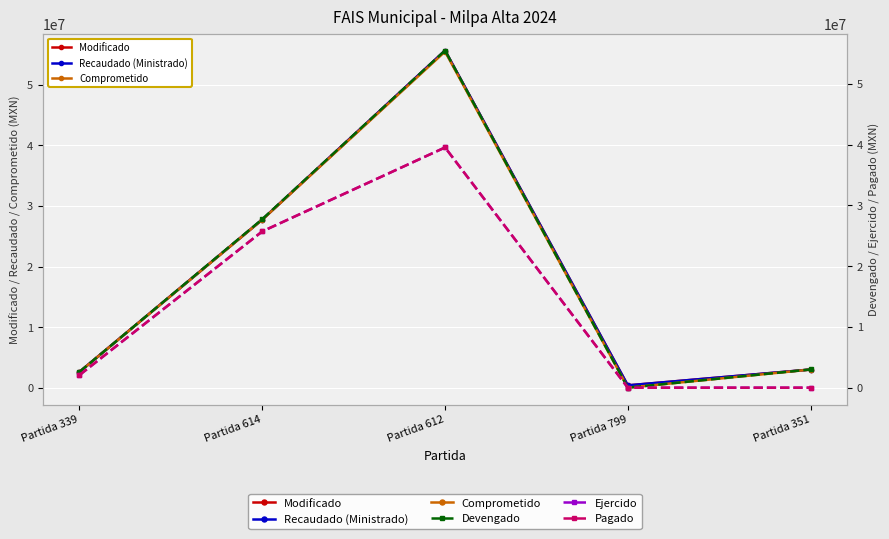

Where is Recaudado (Ministrado) nearest to the value 28029075?

Partida 614